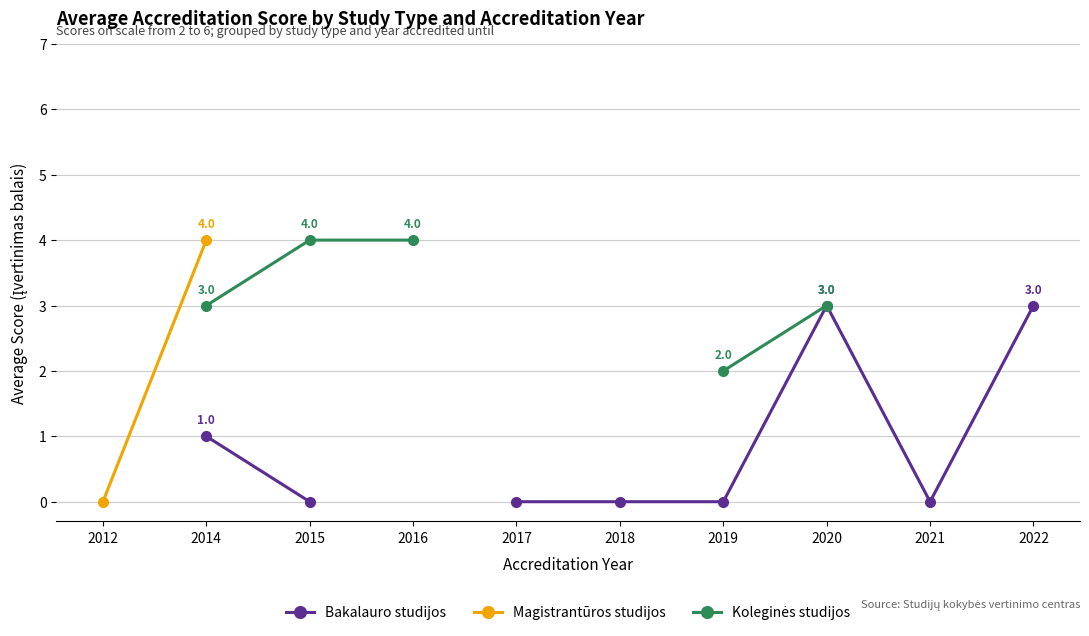

Is this an area chart (filled region under the line)?

No